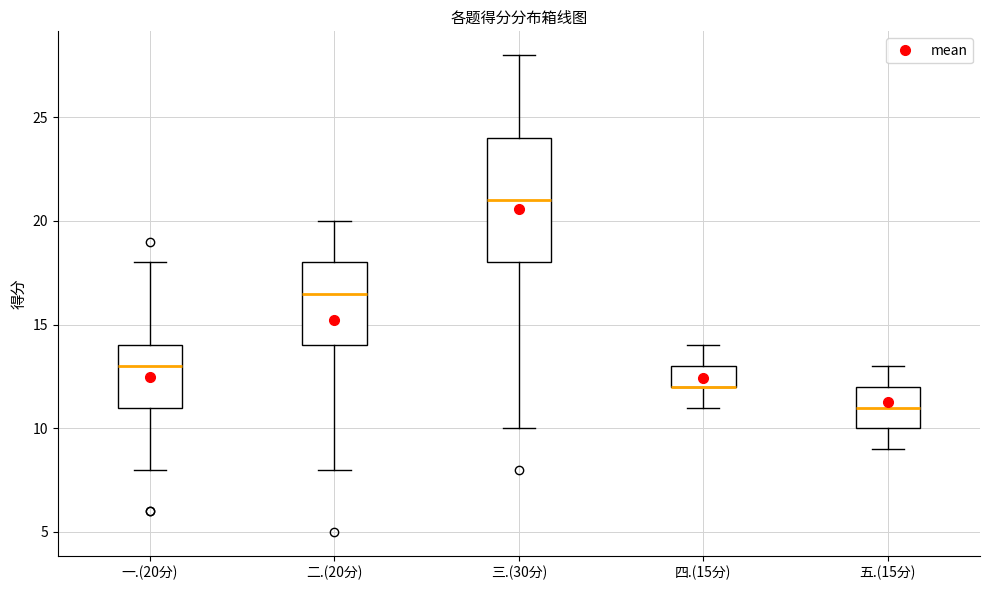

Comparing the boxes themselves (not the whiskers), which one is the tallest?

三.(30分)